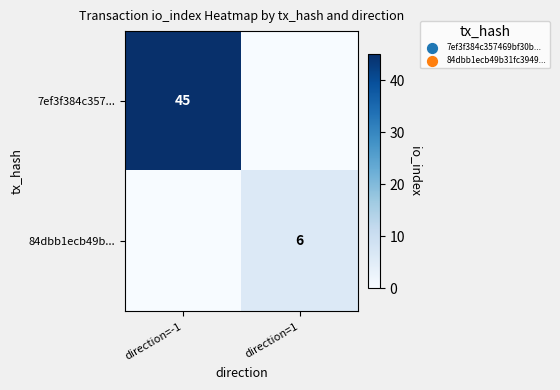

The 84dbb1ecb49b... series shows 6 at direction=1. True or false?

True